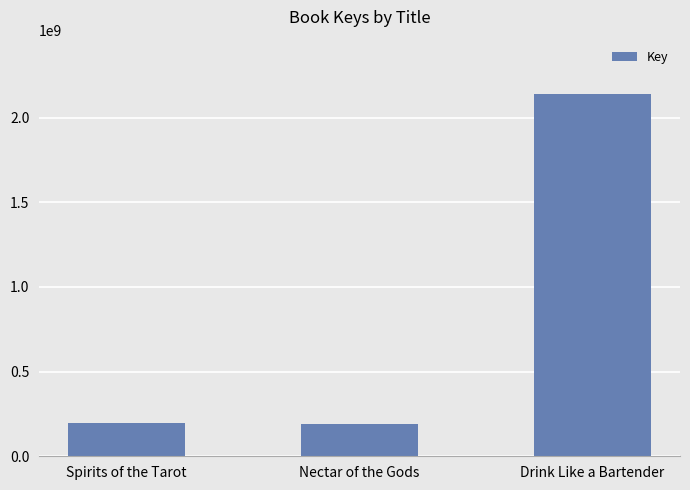

Is it true that the value at Nectar of the Gods is 187983700?

True